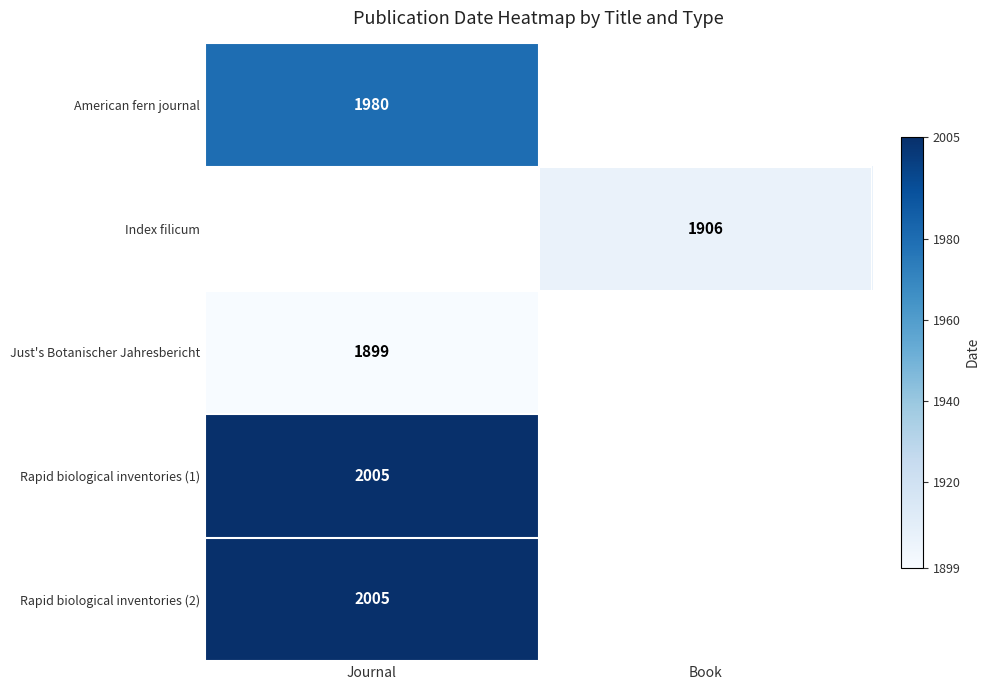

What is the spread (max minus min) of values at Journal?

106.0